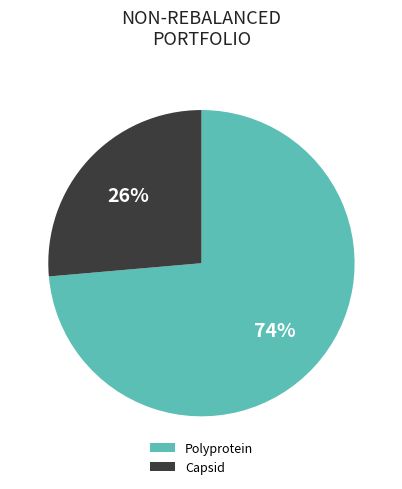

Count the number of slices in the pie.

2